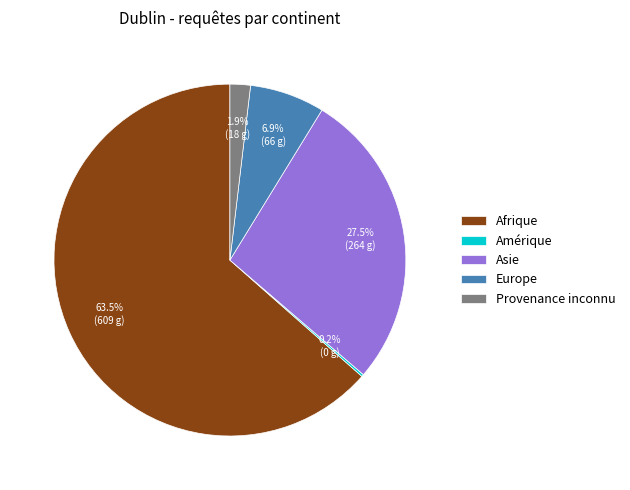

Is the sum of Provenance inconnu and Europe greater than half?

No